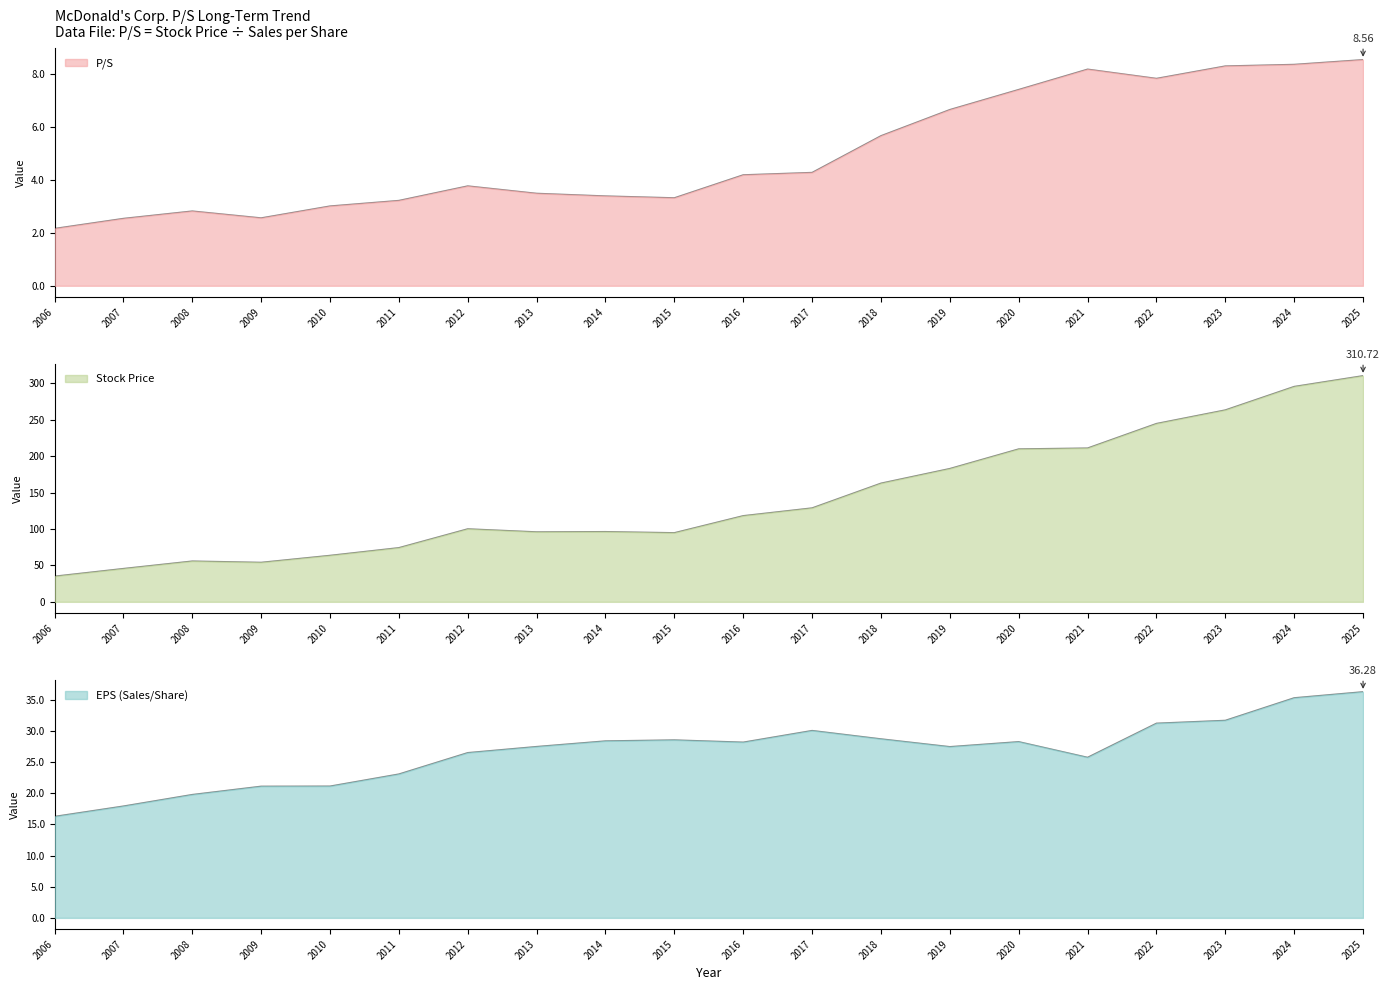

At 2019, list the series in order from smallest to largest.

P/S, EPS (Sales/Share), Stock Price